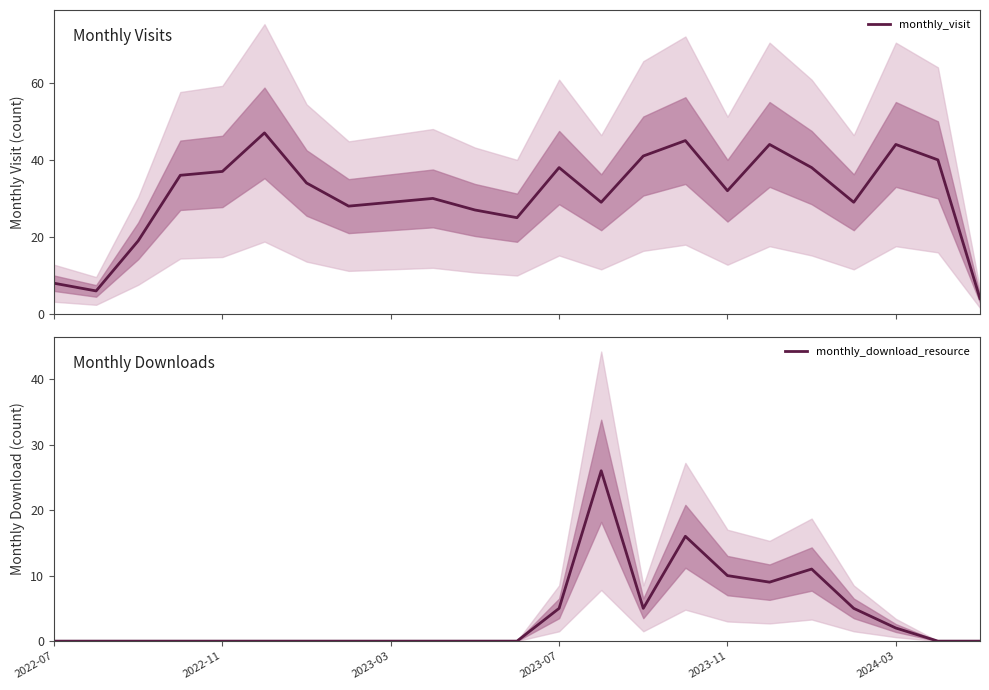

What is the difference between the maximum and second lowest values in the monthly_download_resource series?

26